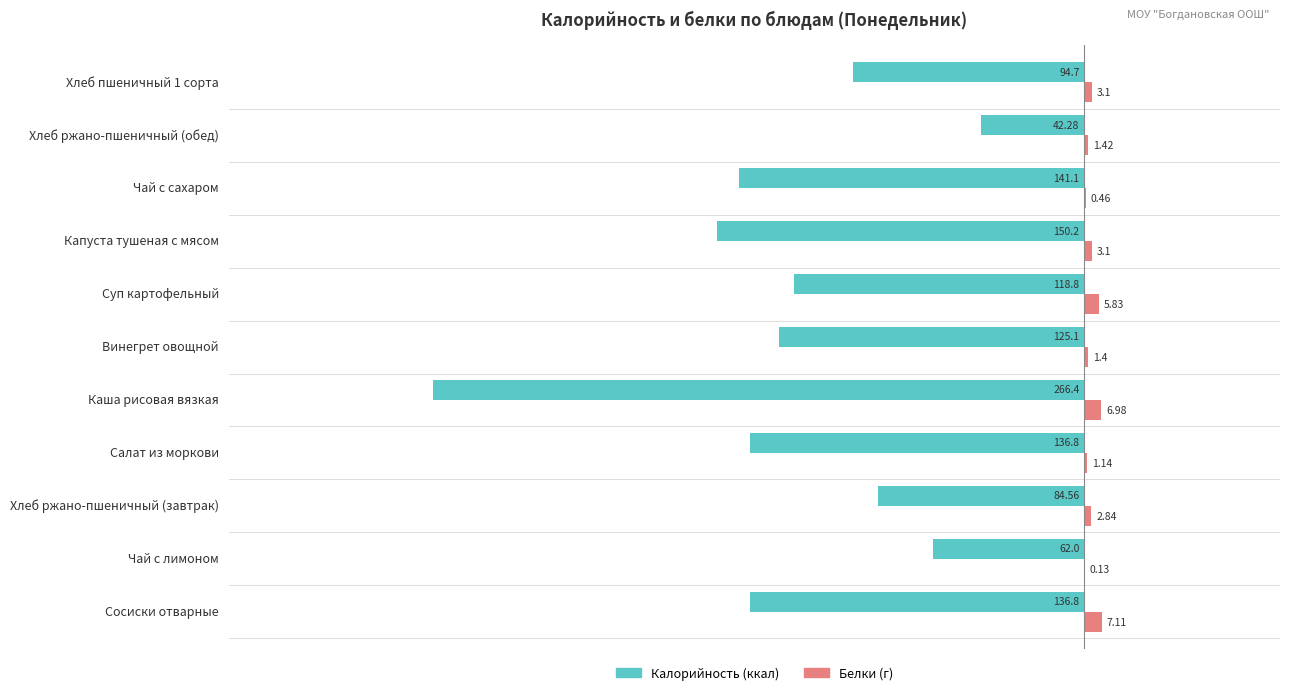

What is the total value across all series at Чай с сахаром?

-140.6